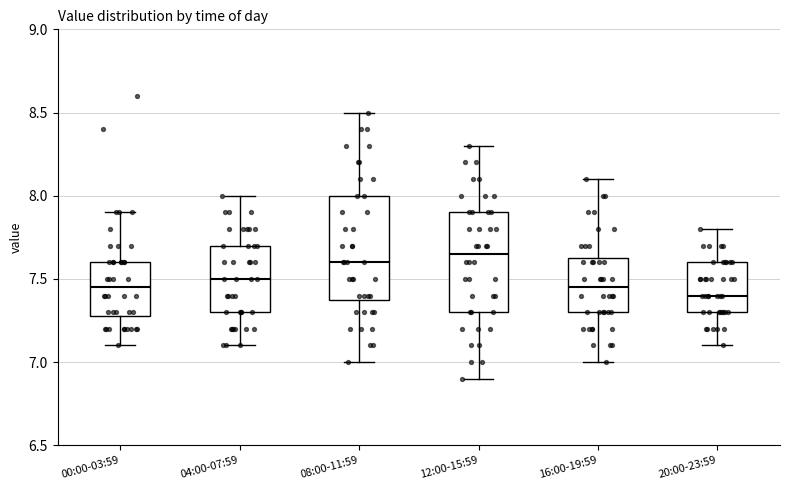

Reading left to right, transcribe this box plot: for each box, give where its median line is, the range the box spans, and where its two whiskers end, as read against the y-axis. The values are not printed on the chart, so give them approximately, as read against the axis.

00:00-03:59: median 7.45, box 7.30 to 7.60, whiskers 7.10 to 7.90
04:00-07:59: median 7.50, box 7.30 to 7.70, whiskers 7.10 to 8.00
08:00-11:59: median 7.60, box 7.40 to 8.00, whiskers 7.00 to 8.50
12:00-15:59: median 7.65, box 7.30 to 7.90, whiskers 6.90 to 8.30
16:00-19:59: median 7.45, box 7.30 to 7.65, whiskers 7.00 to 8.10
20:00-23:59: median 7.40, box 7.30 to 7.60, whiskers 7.10 to 7.80